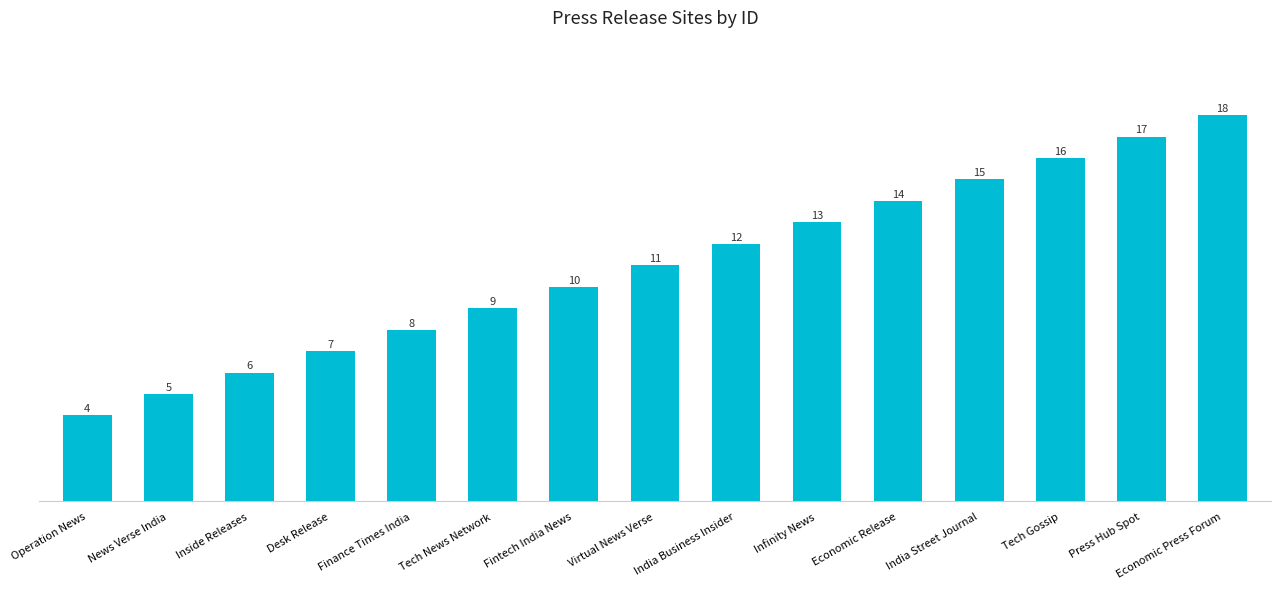

Reading left to right, list all the values displayed in this chart.

4	5	6	7	8	9	10	11	12	13	14	15	16	17	18